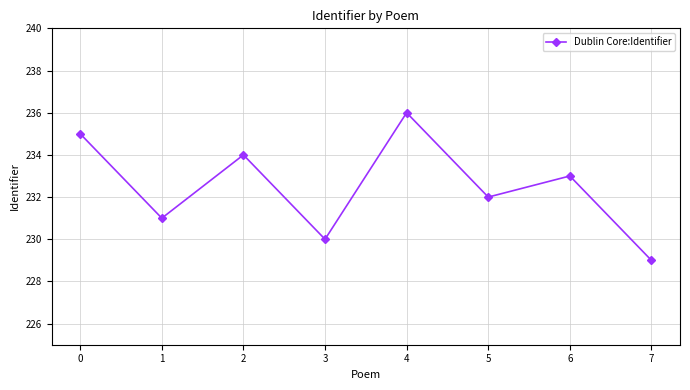

What is the change in value from 3 to 7?

-1